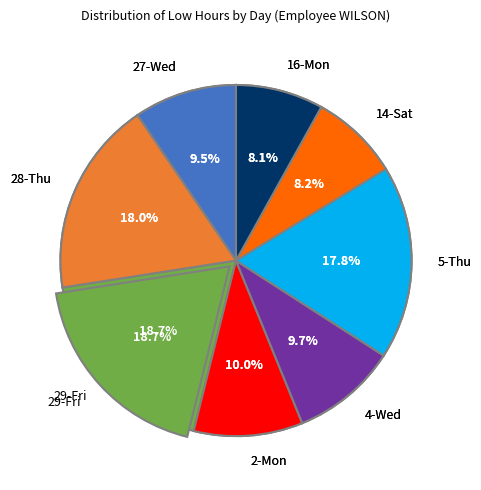

To the nearest percent, what is the average slice percentage?

12%